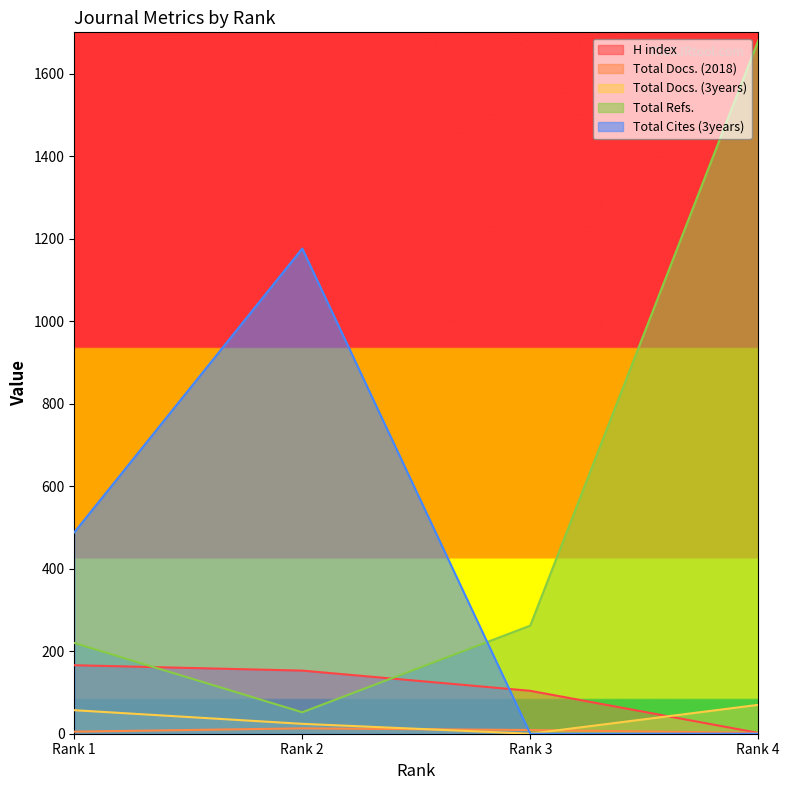

True or false: Total Docs. (3years) has more than 1 interior local peaks.

False